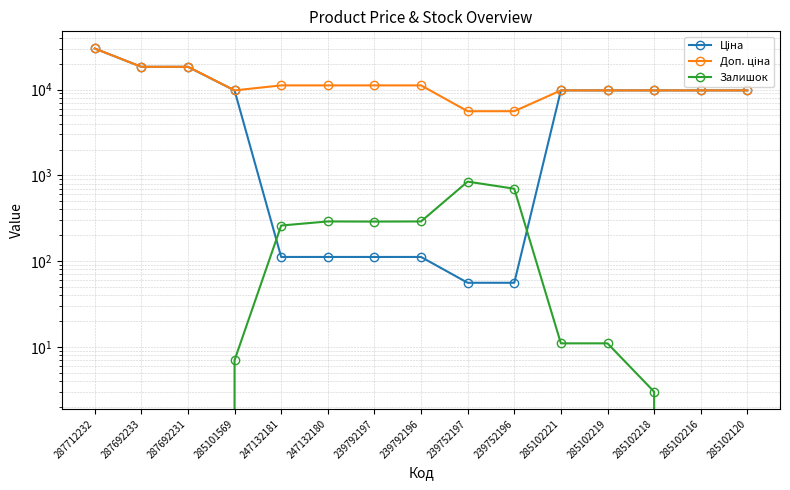

Reading right to left, extract all data points from this chart.

Ціна: 9775.5	9775.5	9775.5	9775.5	9775.5	55.9	55.9	111.8	111.8	111.8	111.8	9775.5	18420.9	18420.9	30102.8
Доп. ціна: 9775.5	9775.5	9775.5	9775.5	9775.5	5591.0	5591.0	11182.0	11182.0	11182.0	11182.0	9775.5	18420.9	18420.9	30102.8
Залишок: 0.0	0.0	3.0	11.0	11.0	698.0	845.0	290.0	289.0	290.0	260.0	7.0	0.0	0.0	0.0